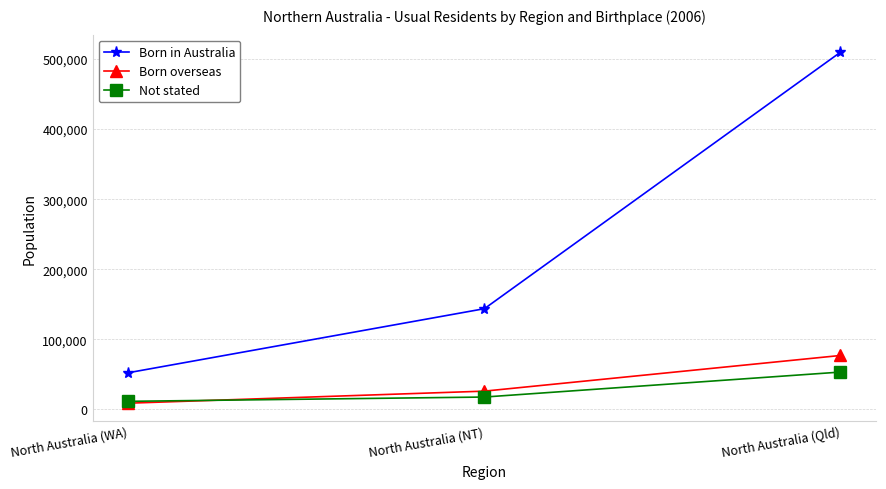

How many values in the Born overseas series are below 25938?

1